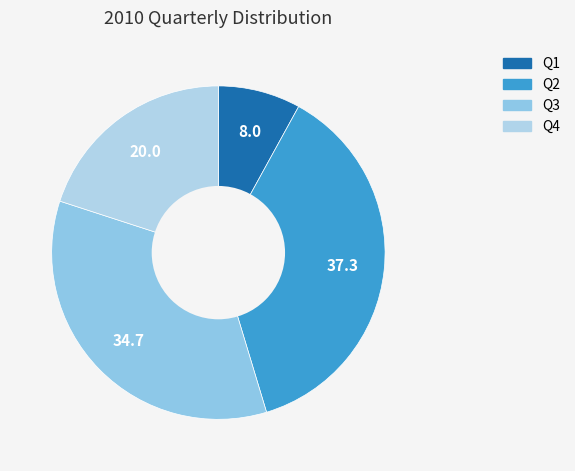

Is it true that Q1 is 8% of the pie?

True